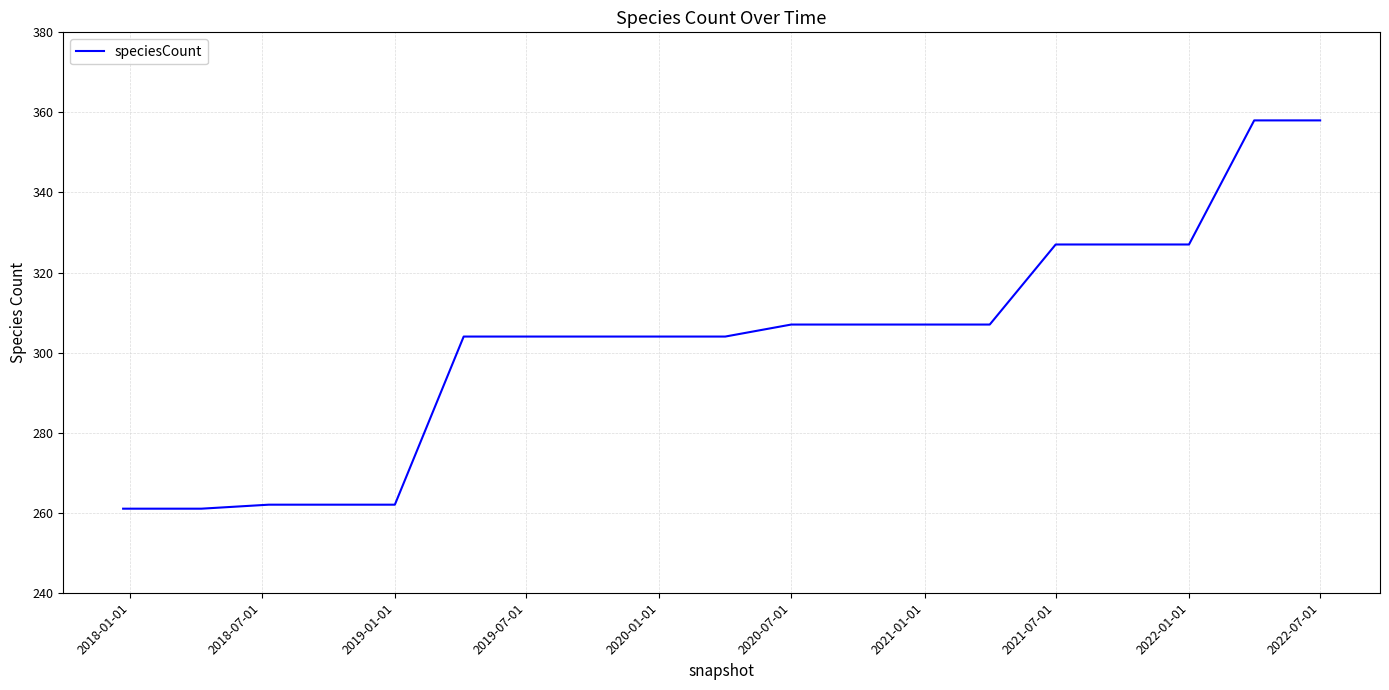

What is the smallest value displayed?

261